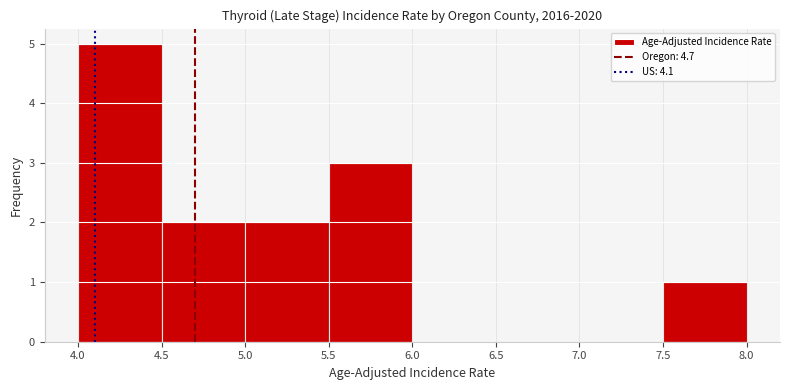

Reading left to right, list every bar in this chart as the range it spans on the x-axis followed by its height. The values are not printed on the chart, so give them approximately, as read against the axis.

4.0 to 4.5: 5
4.5 to 5.0: 2
5.0 to 5.5: 2
5.5 to 6.0: 3
6.0 to 6.5: 0
6.5 to 7.0: 0
7.0 to 7.5: 0
7.5 to 8.0: 1